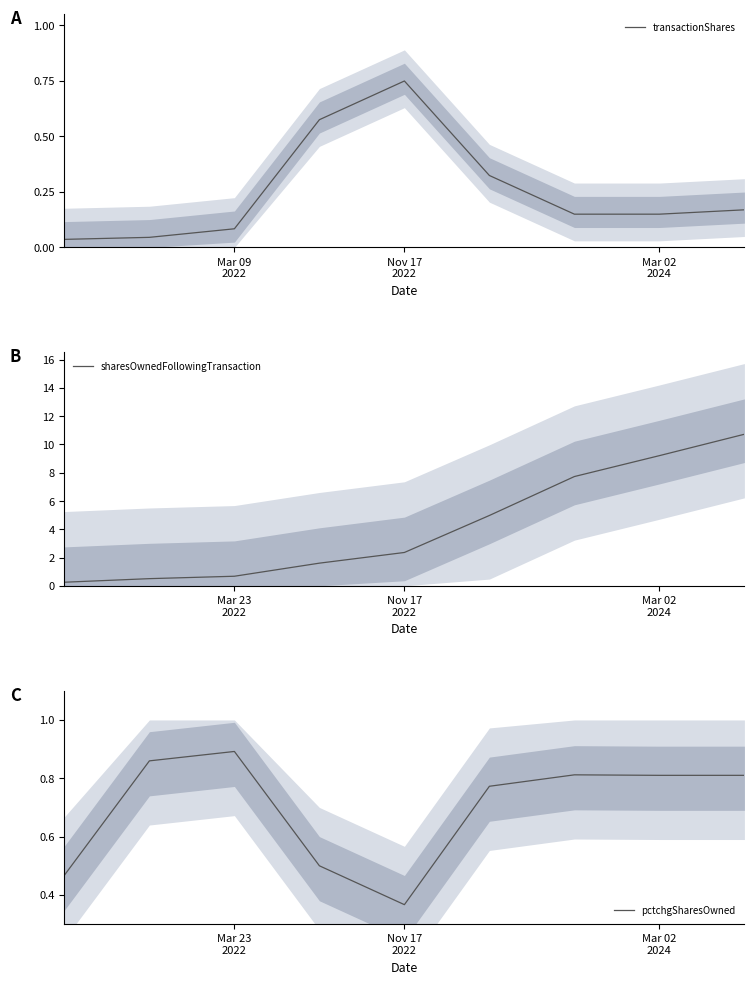

What is the difference between the highest and lowest values at 8?

10.6